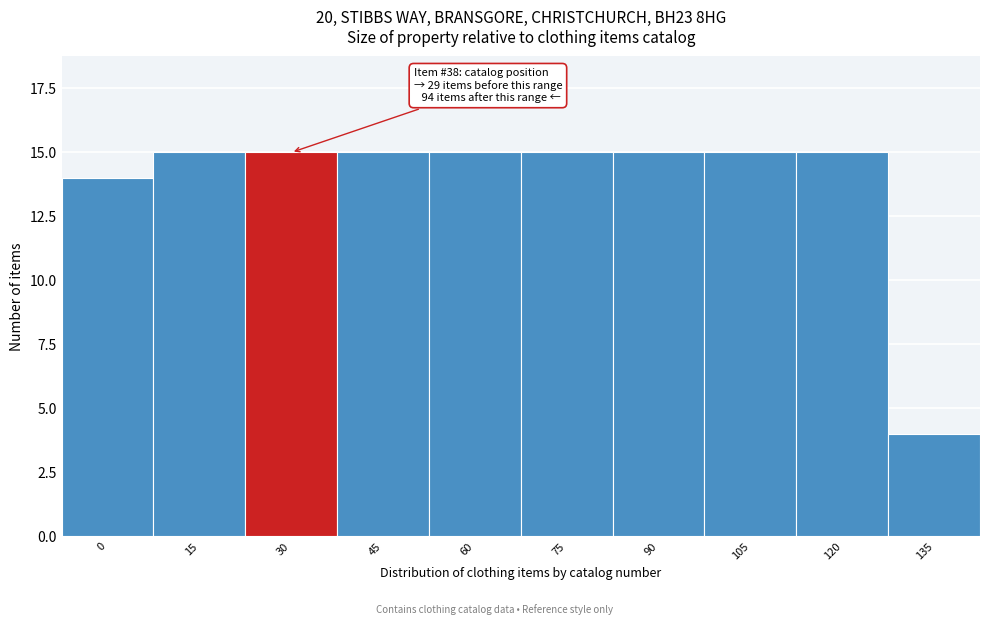

Reading left to right, list all the values displayed in this chart.

0=14	15=15	30=15	45=15	60=15	75=15	90=15	105=15	120=15	135=4